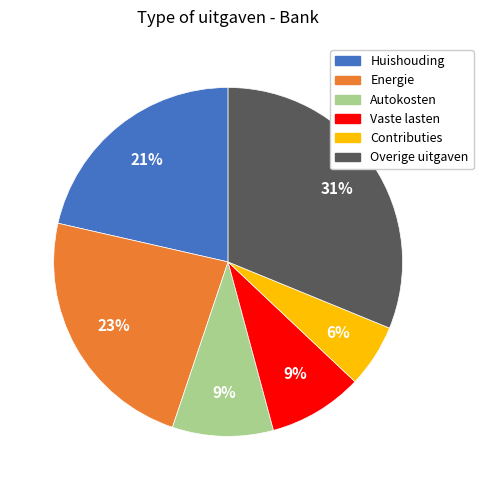

Which category has the smallest portion of the pie?

Contributies